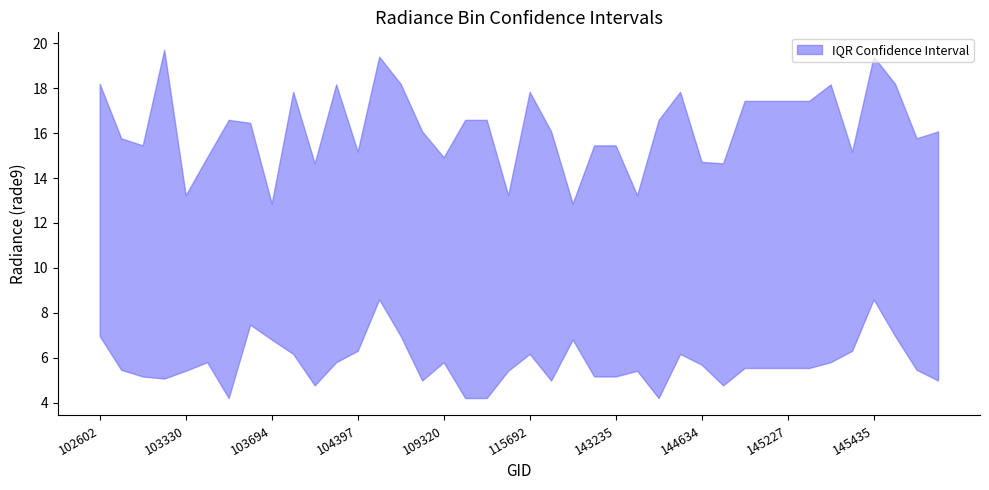

True or false: rade9_bin_3q has a value of 30.4 at 145227.

False